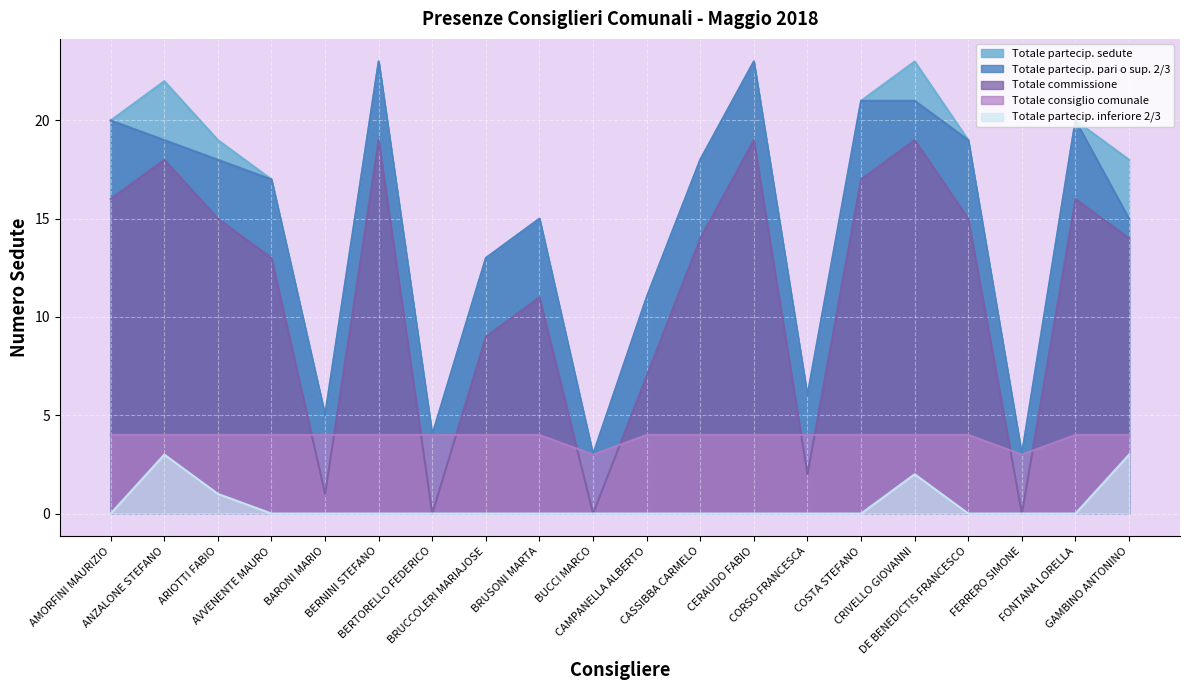

What are all the series names shown in the legend?

Totale partecip. sedute, Totale partecip. pari o sup. 2/3, Totale commissione, Totale consiglio comunale, Totale partecip. inferiore 2/3